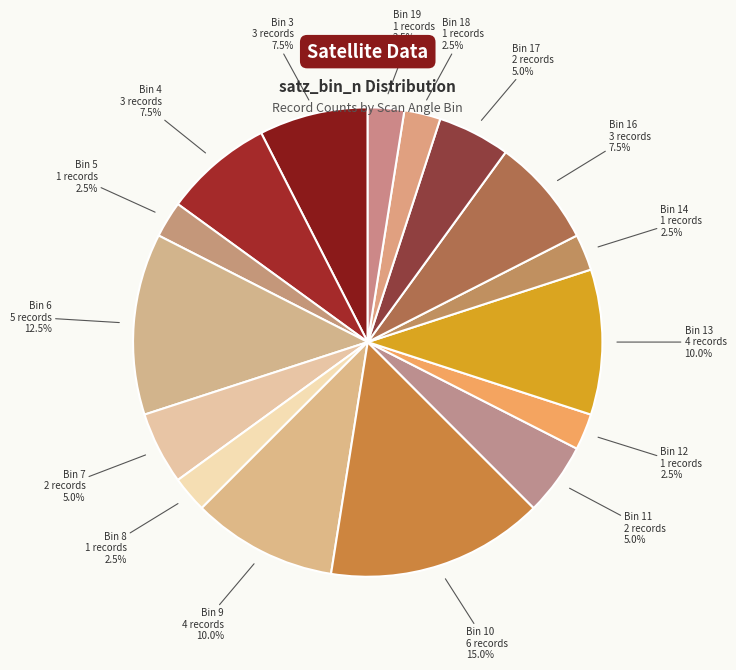

Which slice is the largest?

Bin 10